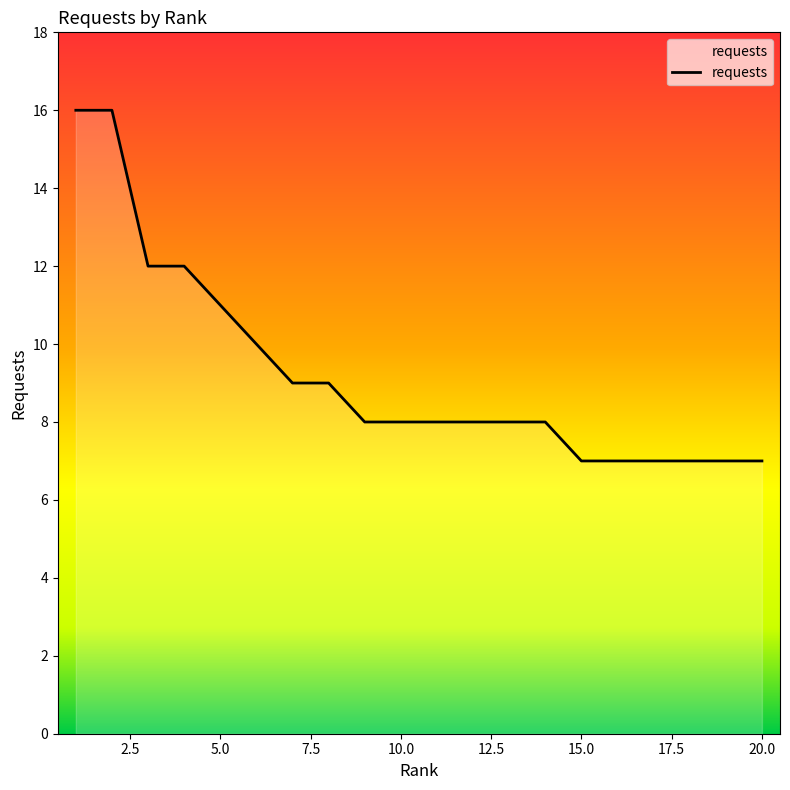

What is the greatest value displayed?

16